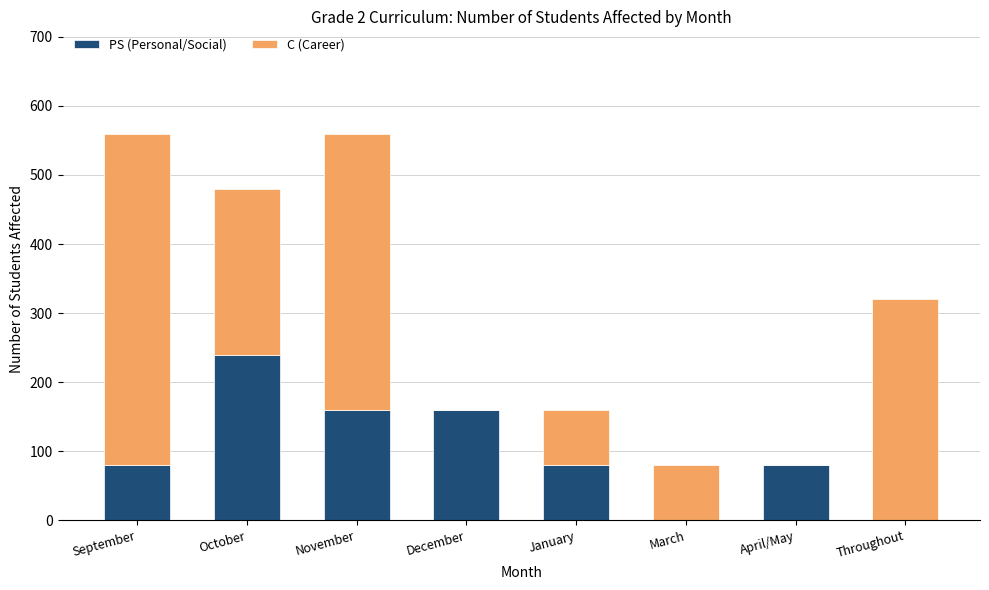

What is the total value across all series at April/May?

80